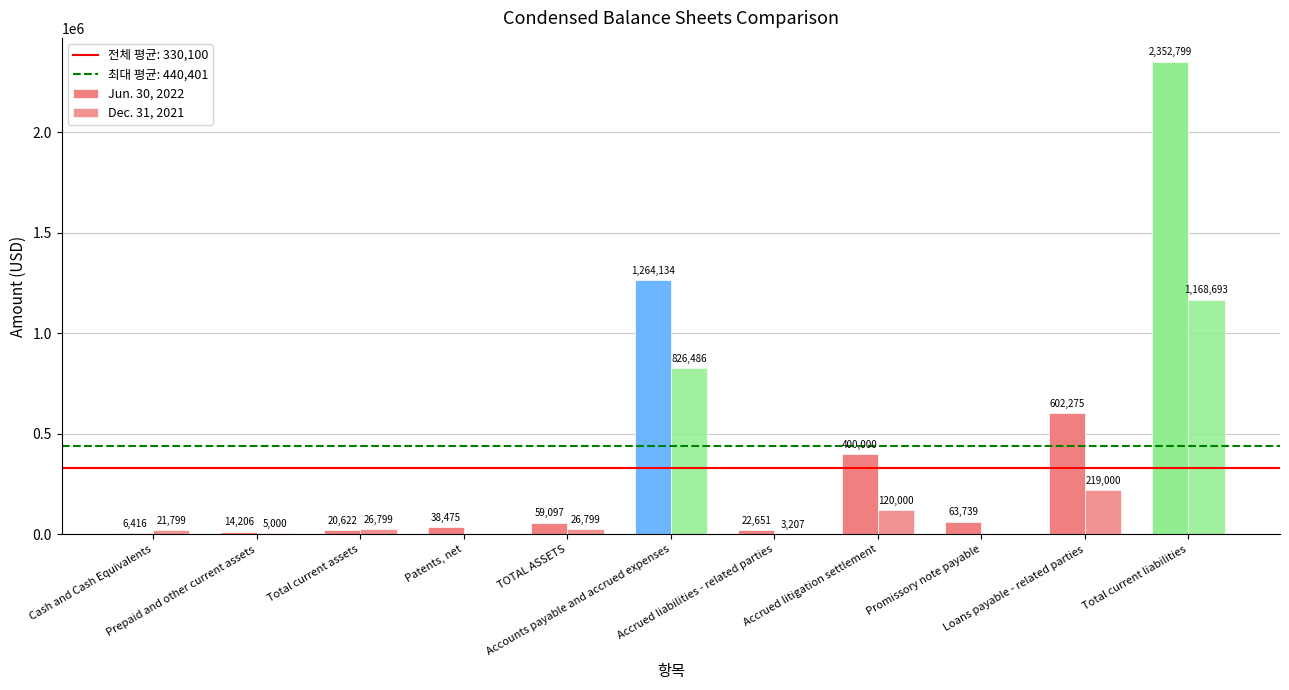

What is the difference between the second highest and minimum values in the Jun. 30, 2022 series?

1257718